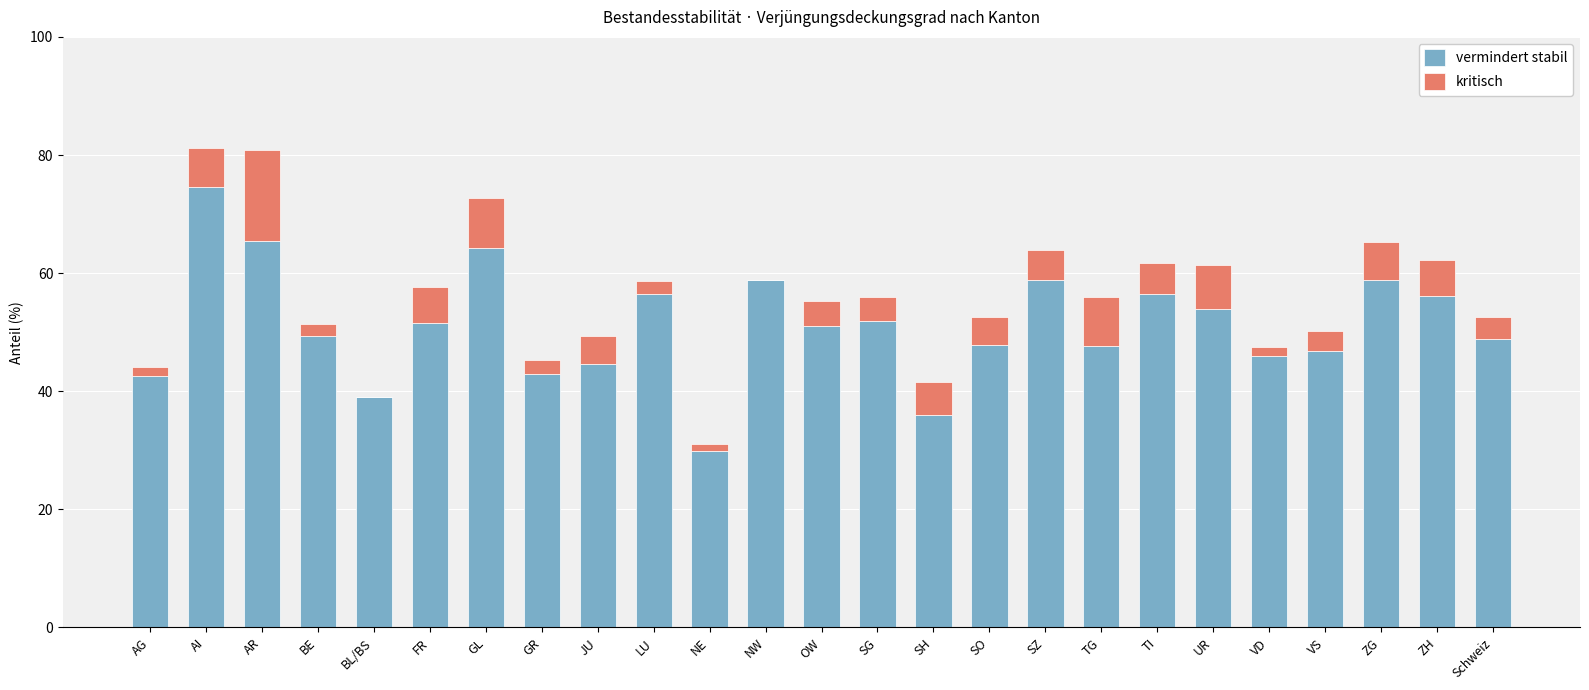

How many values in the vermindert stabil series exceed 51?

13